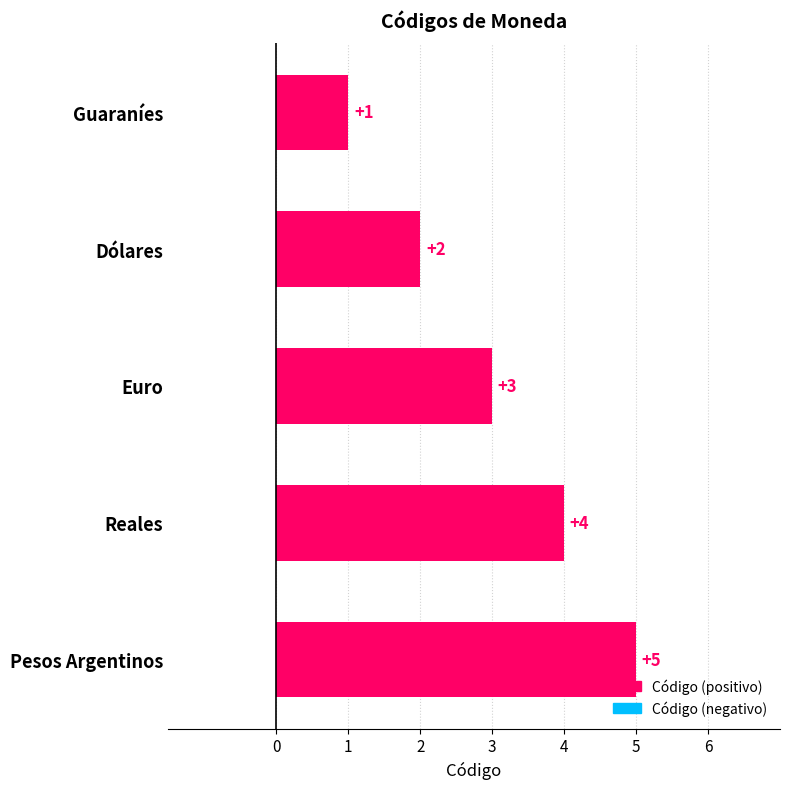

What is the change in value from Dólares to Reales?

+2